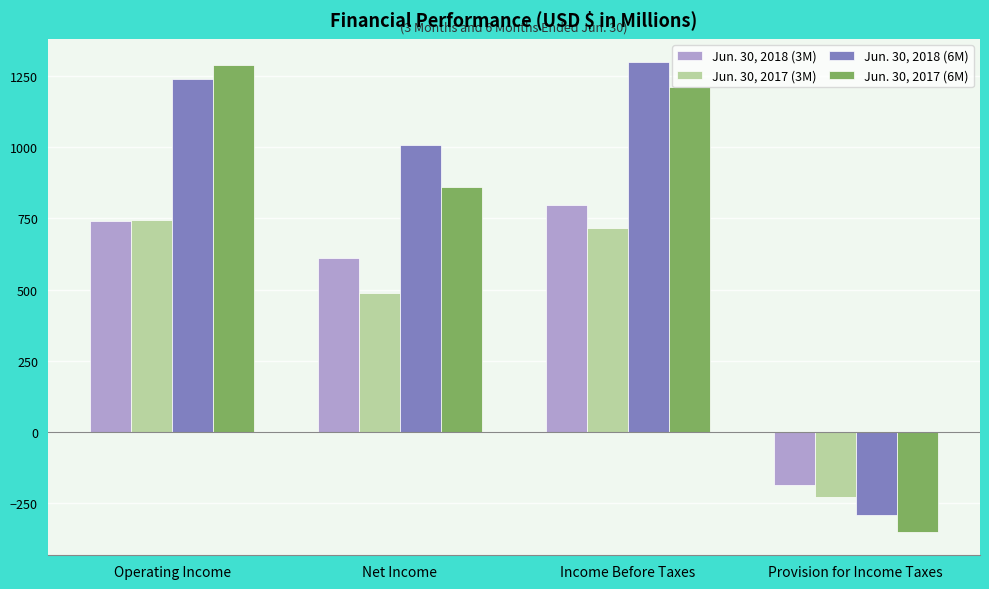

The value of Jun. 30, 2017 (3M) at Operating Income is 744. True or false?

True